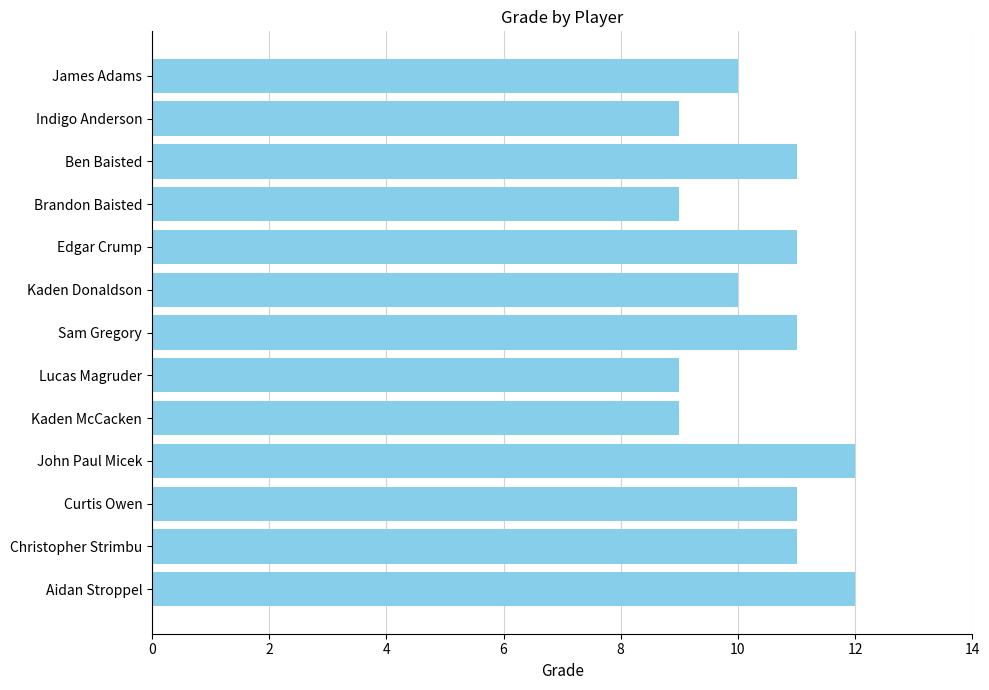

What is the maximum value shown in the chart?

12